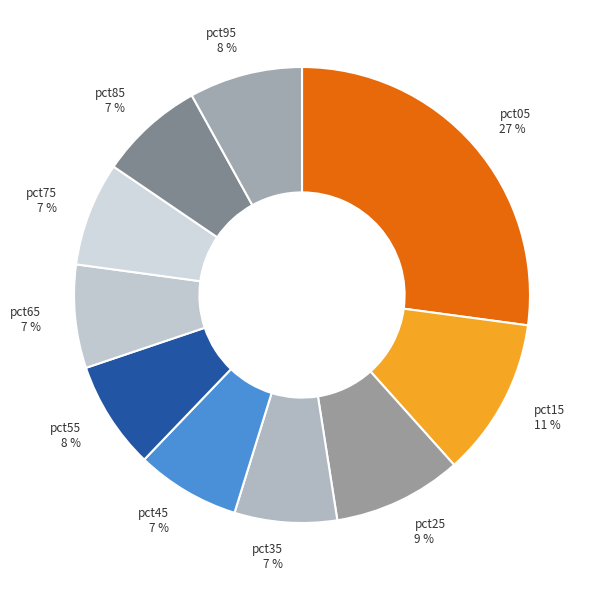

Between pct35 and pct05, which is larger?

pct05